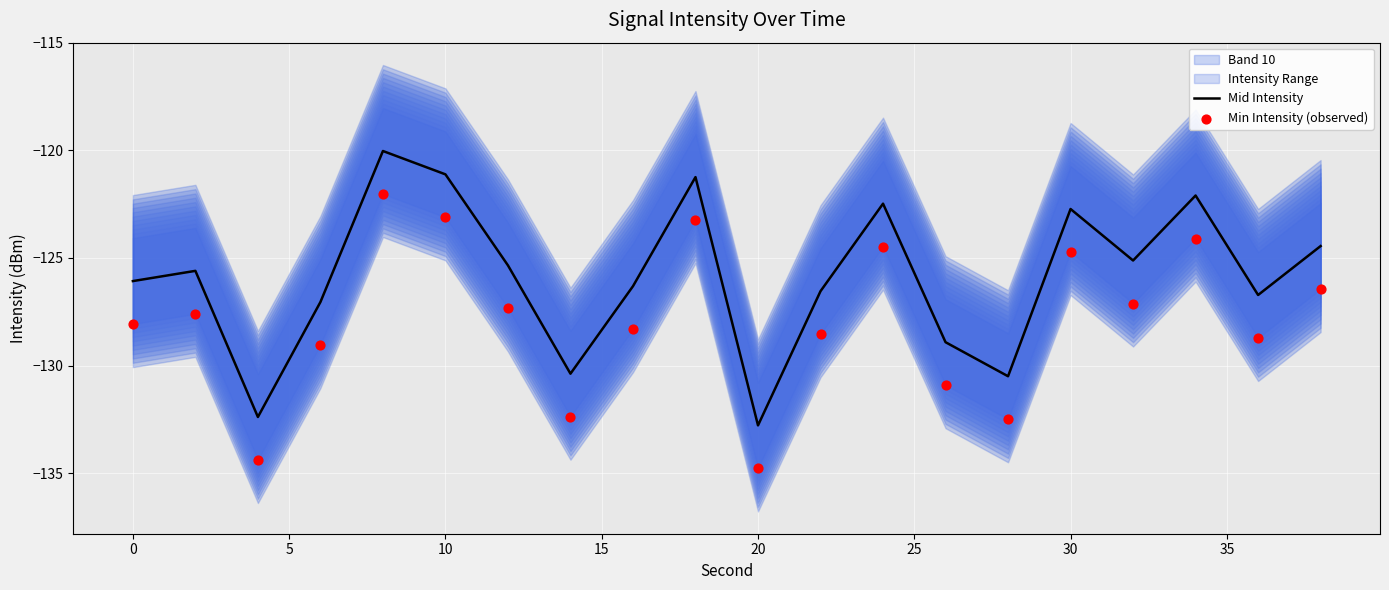

Which series reaches the minimum Y coordinate?

Min Intensity (observed)